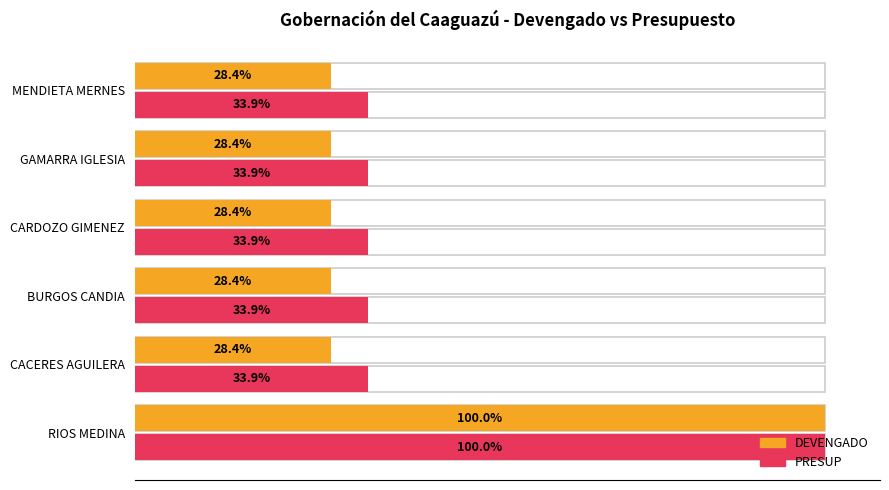

Rank the series by their maximum value, from highest to lowest.

DEVENGADO, PRESUP